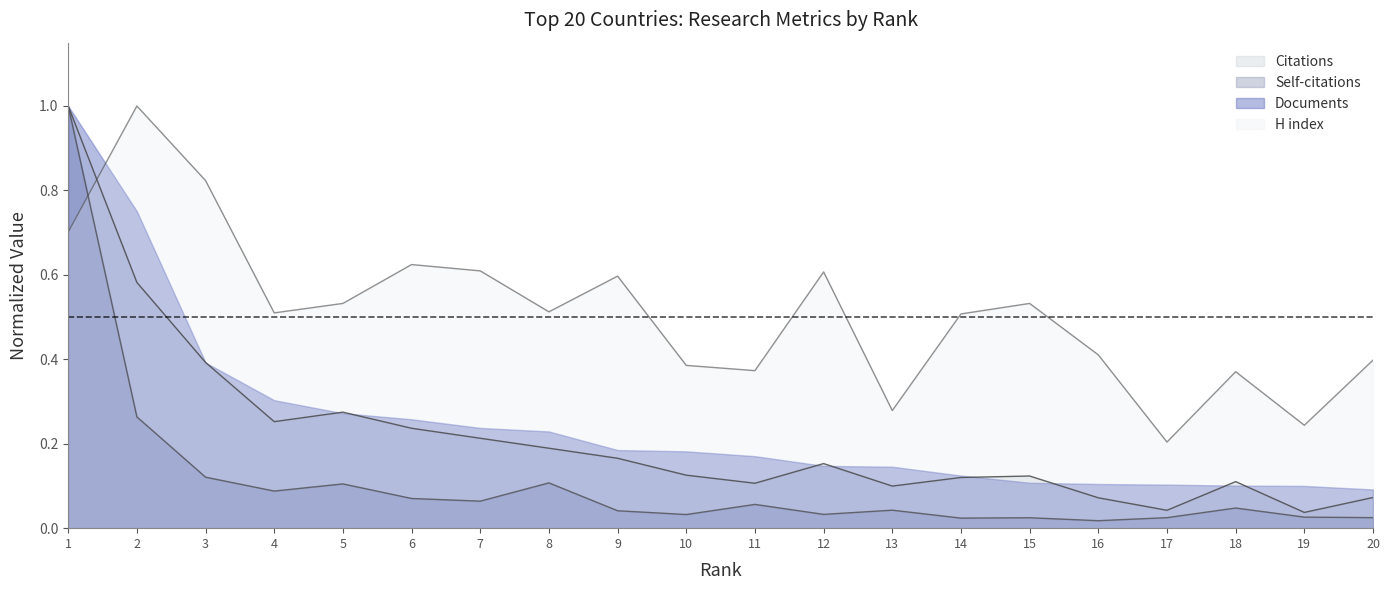

Which series has the largest total across all categories?

H index